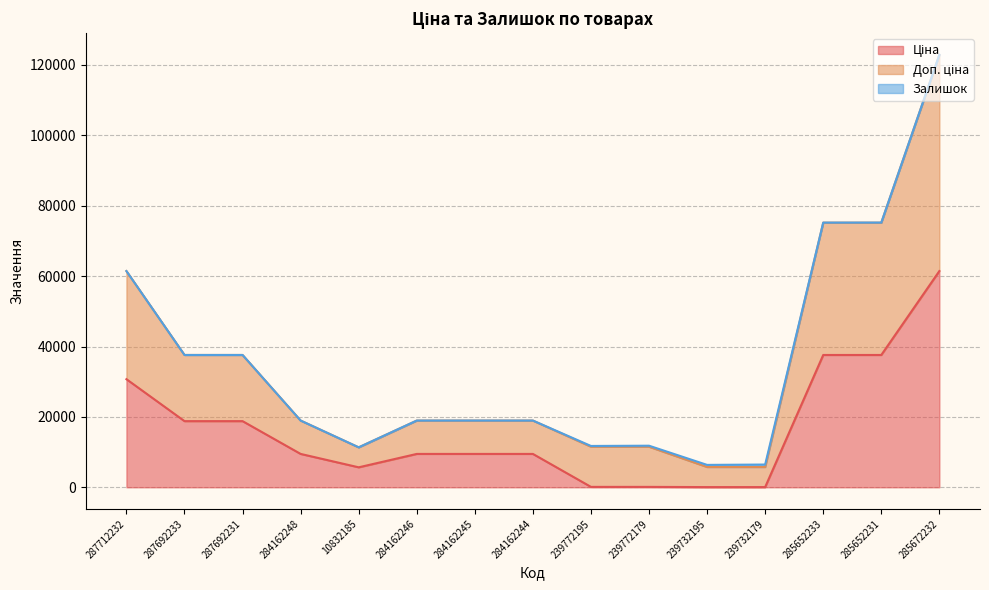

Does the chart have visible grid lines?

Yes